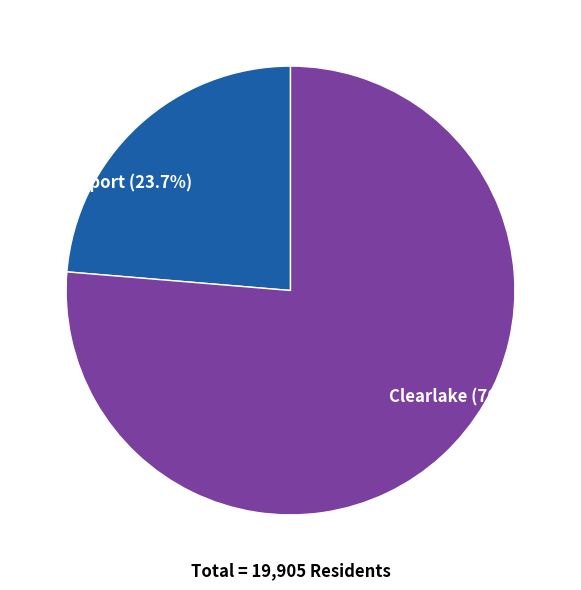

What is the smallest slice in the pie chart?

Lakeport